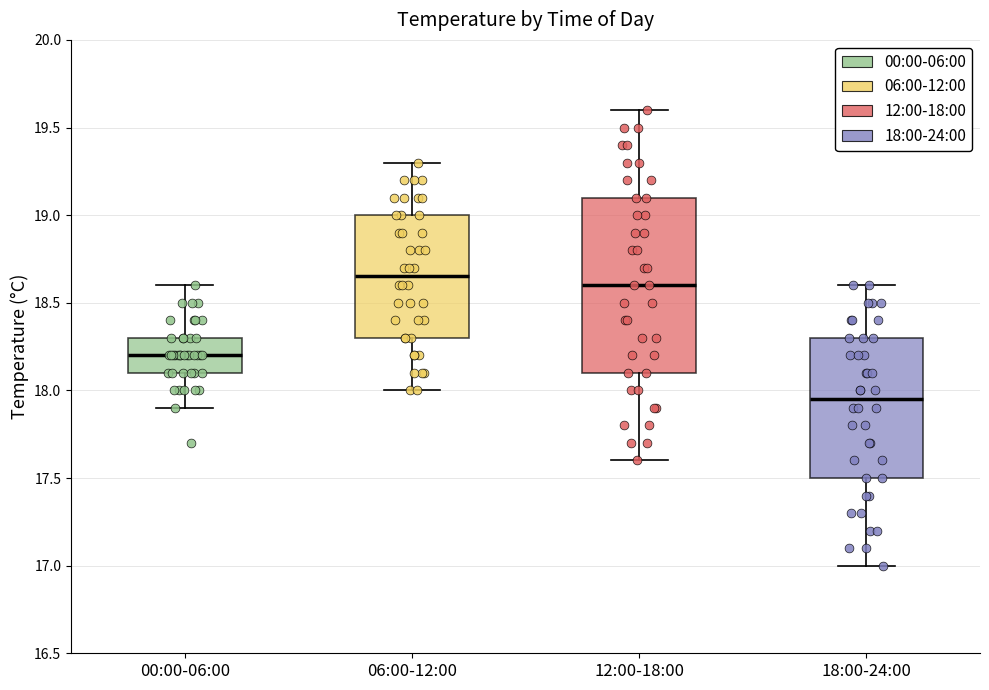

Reading left to right, read every box against the y-axis: the position of its median line, the range the box covers, and the ends of its whiskers. The values are not printed on the chart, so give them approximately, as read against the axis.

00:00-06:00: median 18.20, box 18.10 to 18.30, whiskers 17.90 to 18.60
06:00-12:00: median 18.65, box 18.30 to 19.00, whiskers 18.00 to 19.30
12:00-18:00: median 18.60, box 18.10 to 19.10, whiskers 17.60 to 19.60
18:00-24:00: median 17.95, box 17.50 to 18.30, whiskers 17.00 to 18.60